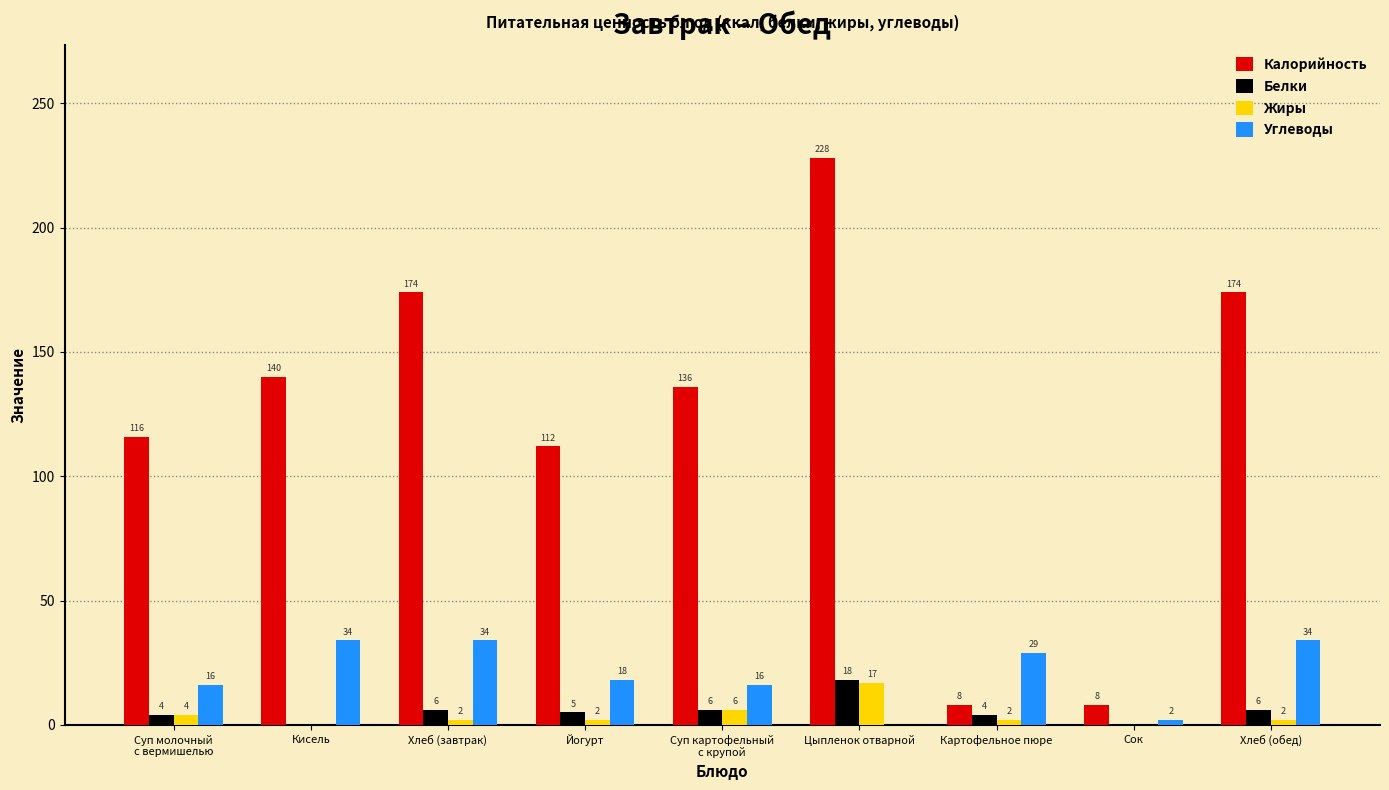

How many groups of bars are there?

9